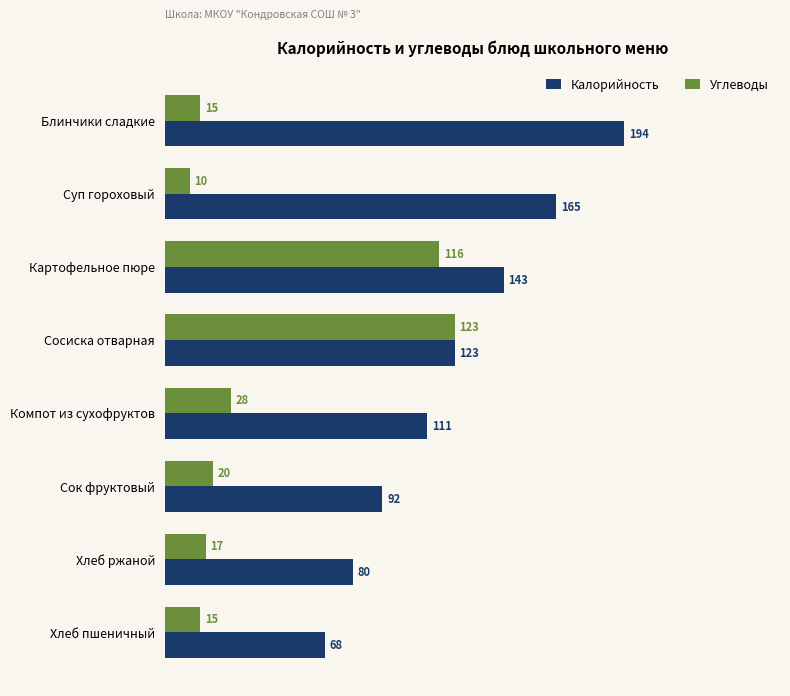

Rank the categories by Калорийность value from highest to lowest.

Блинчики сладкие, Суп гороховый, Картофельное пюре, Сосиска отварная, Компот из сухофруктов, Сок фруктовый, Хлеб ржаной, Хлеб пшеничный